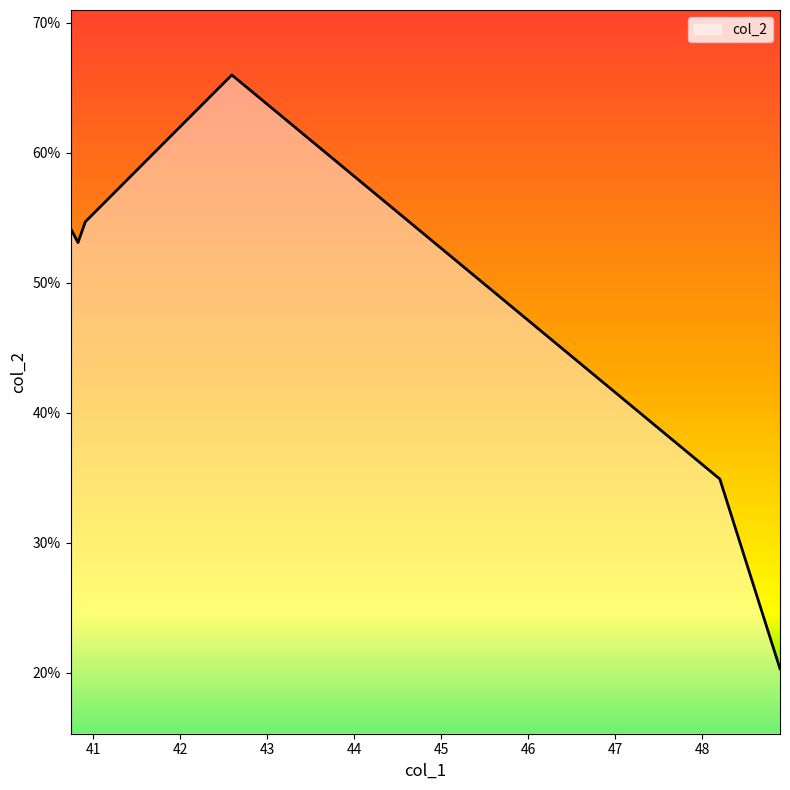

What is the label of the 6th point from the right?

40.742